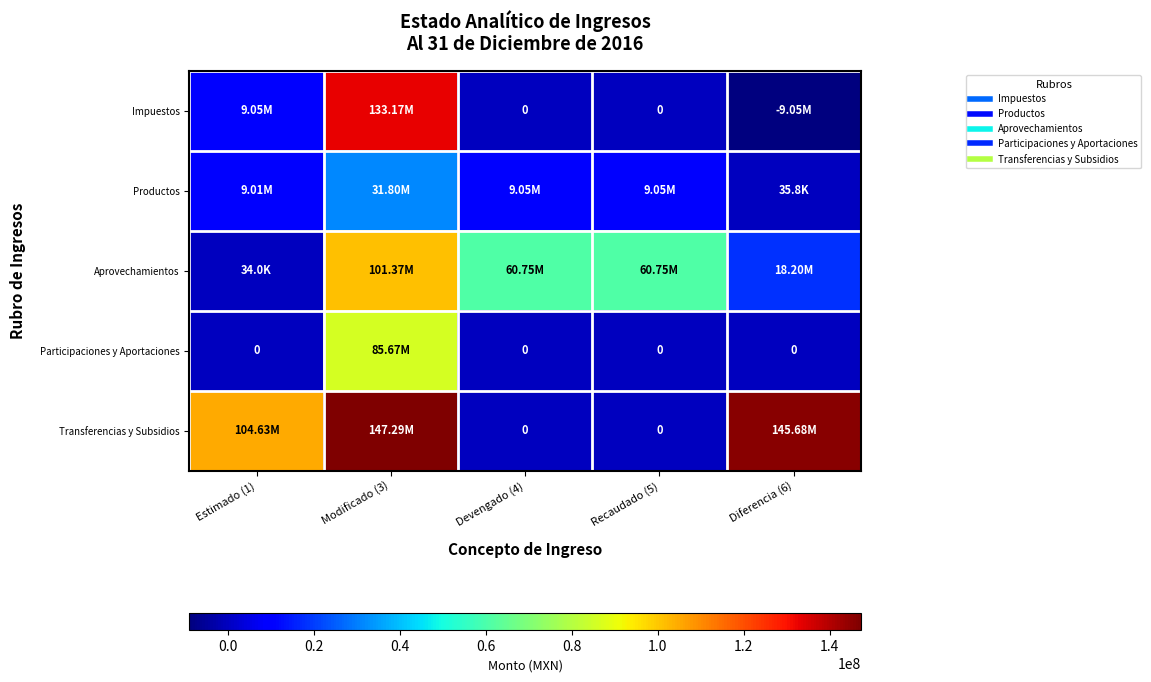

Is it true that Productos equals 47047.8 at Diferencia (6)?

False